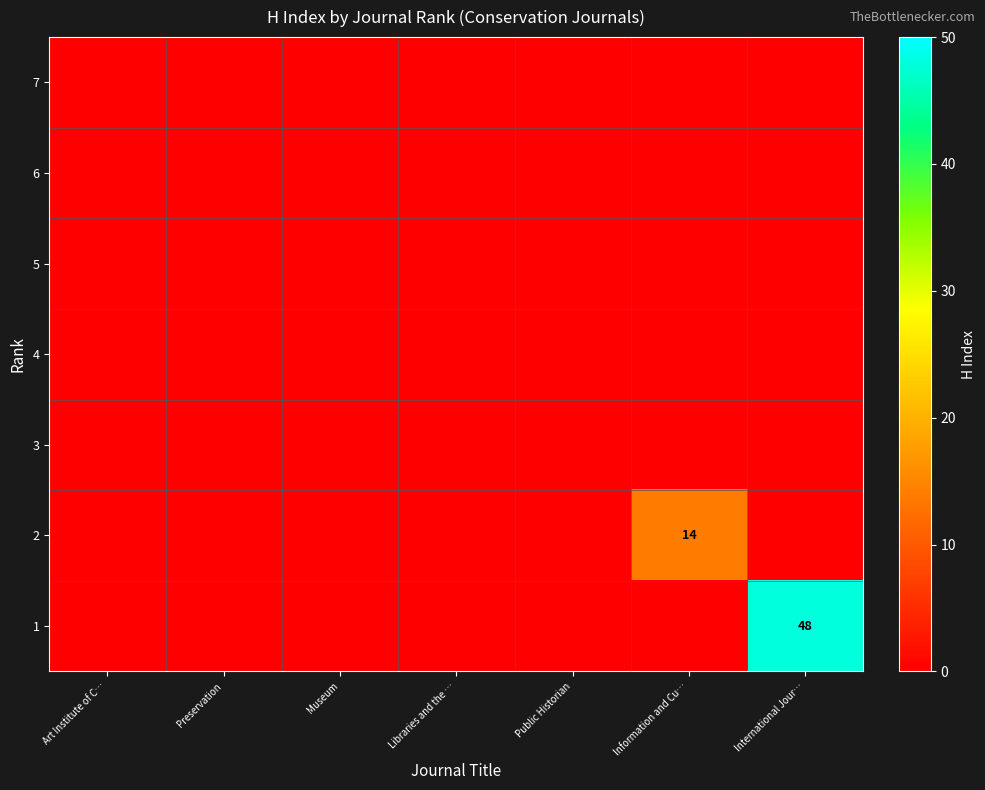

Which category has the highest value across all series?

International Jour…